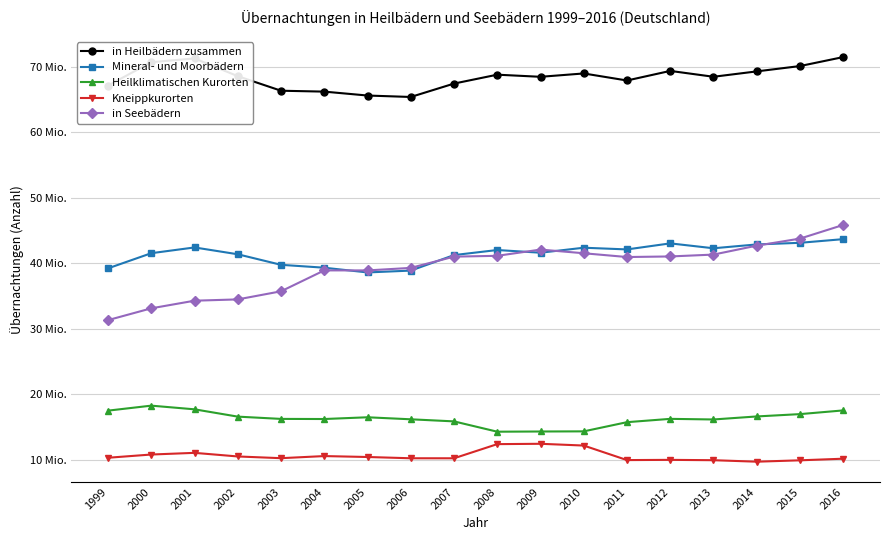

What is the average value of the Kneippkurorten series?

10651450